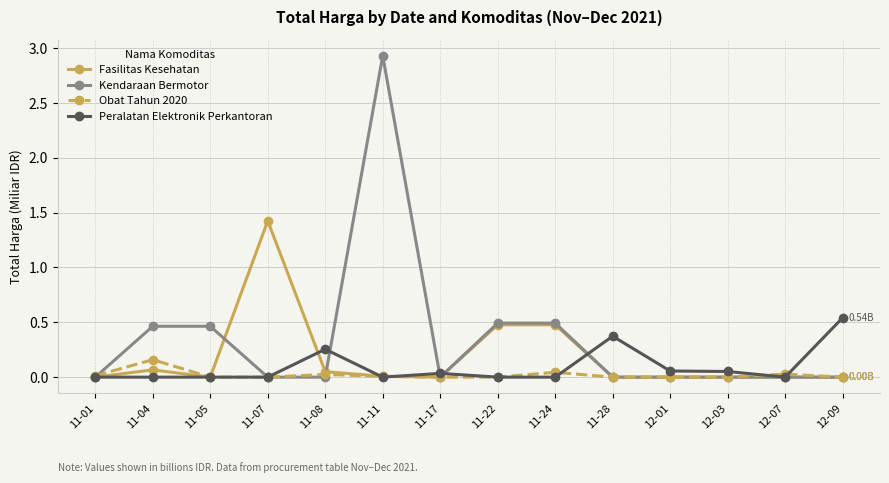

Count the number of categories in the chart.

14